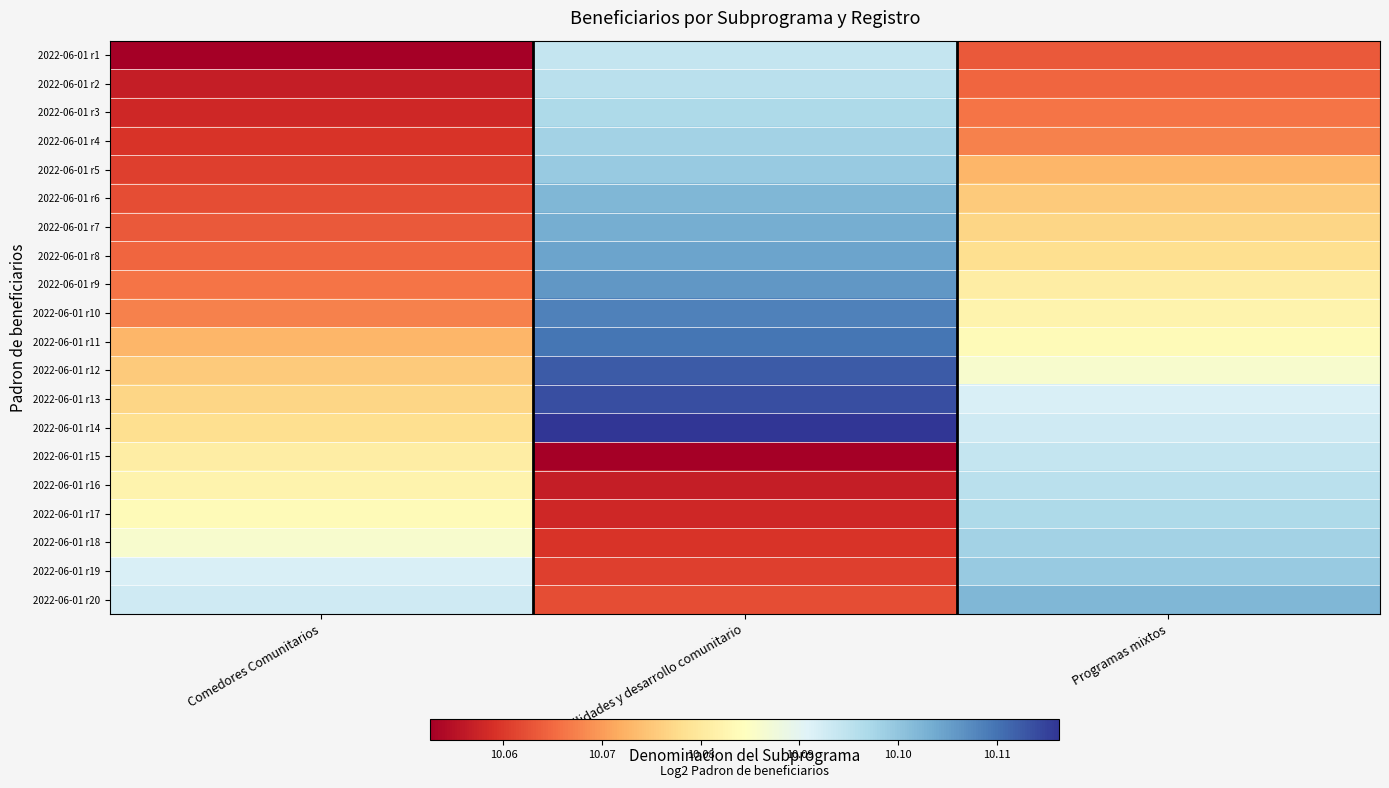

How many distinct data groups are displayed?

20